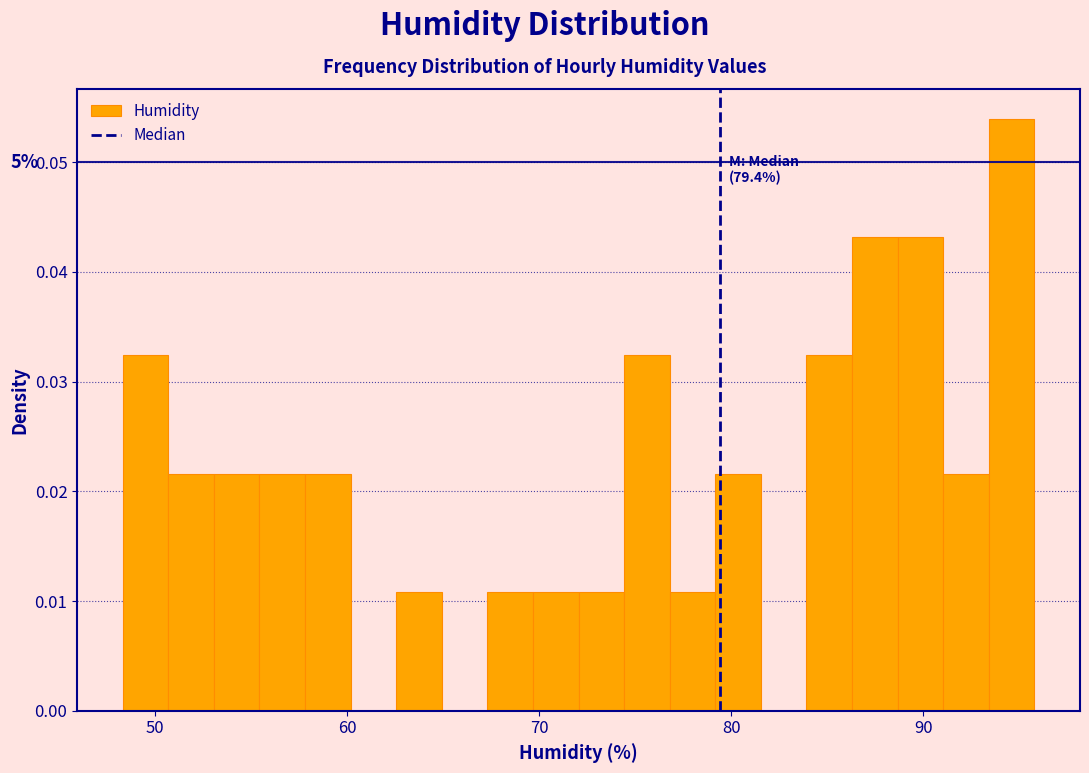

Read against the x-axis, roughly where is the centre of the tallest bar?

95